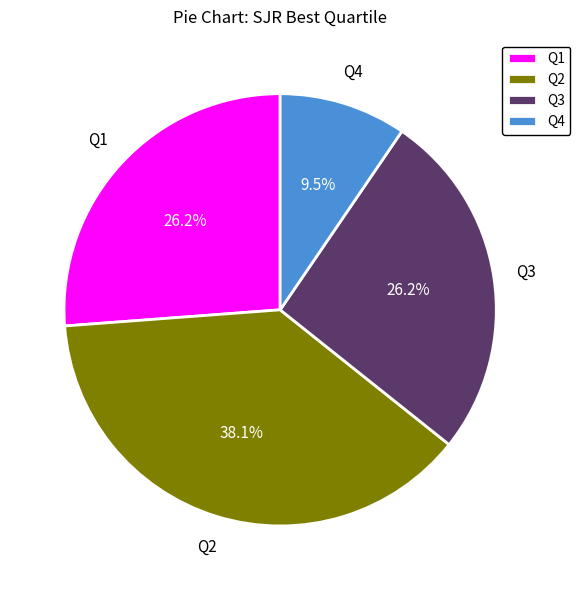

How many slices are in this pie chart?

4